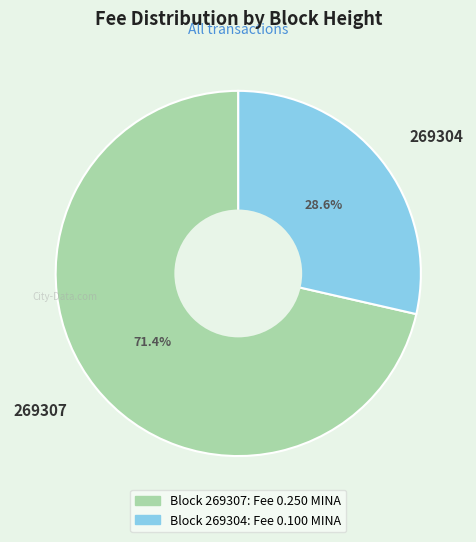

Rank the categories by value from highest to lowest.

269307, 269304